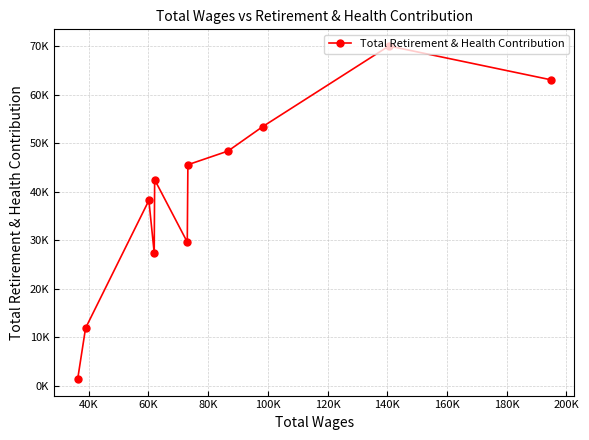

What is the average value?

39180